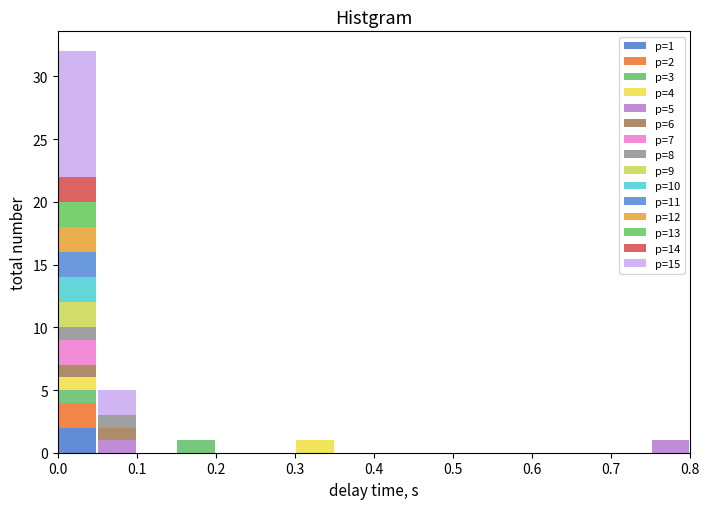

Which range on the x-axis has the tallest stacked bar (by total height)?

0.00 to 0.05